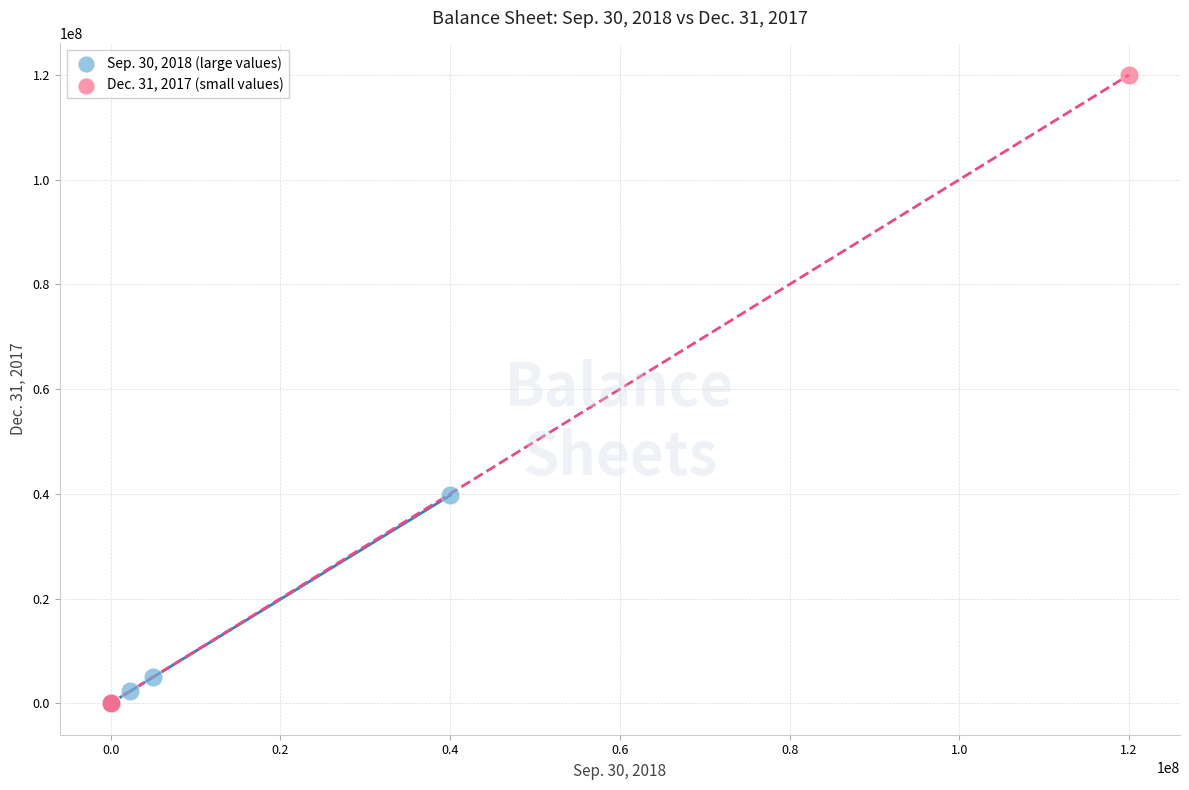

What are all the series names shown in the legend?

Sep. 30, 2018 (large values), Dec. 31, 2017 (small values)